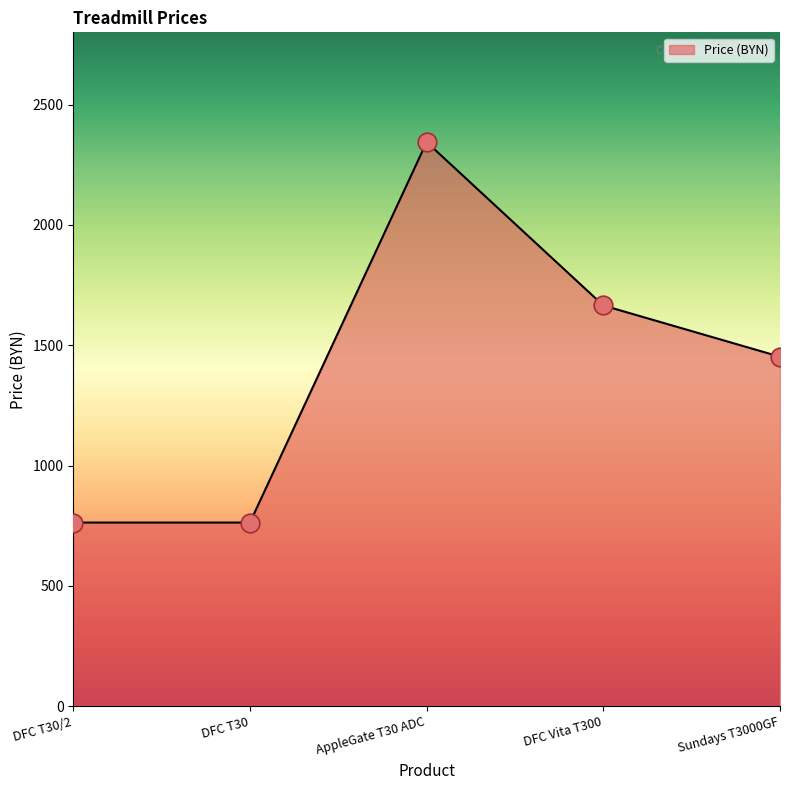

What is the change in value from AppleGate T30 ADC to DFC Vita T300?

-679